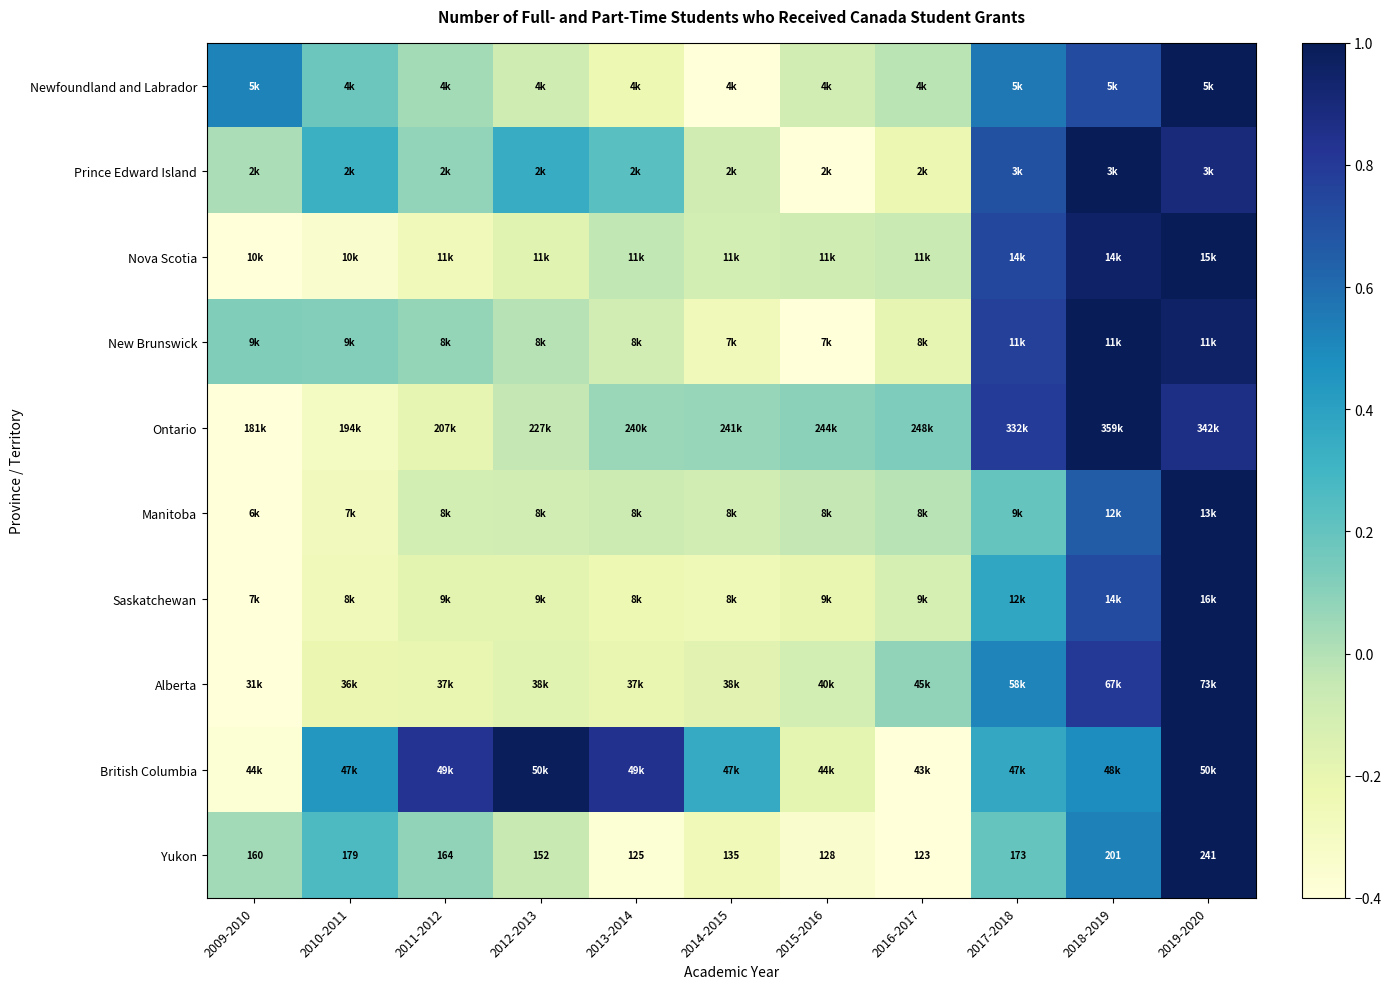

True or false: Manitoba has a value of 0.2 at 2017-2018.

True